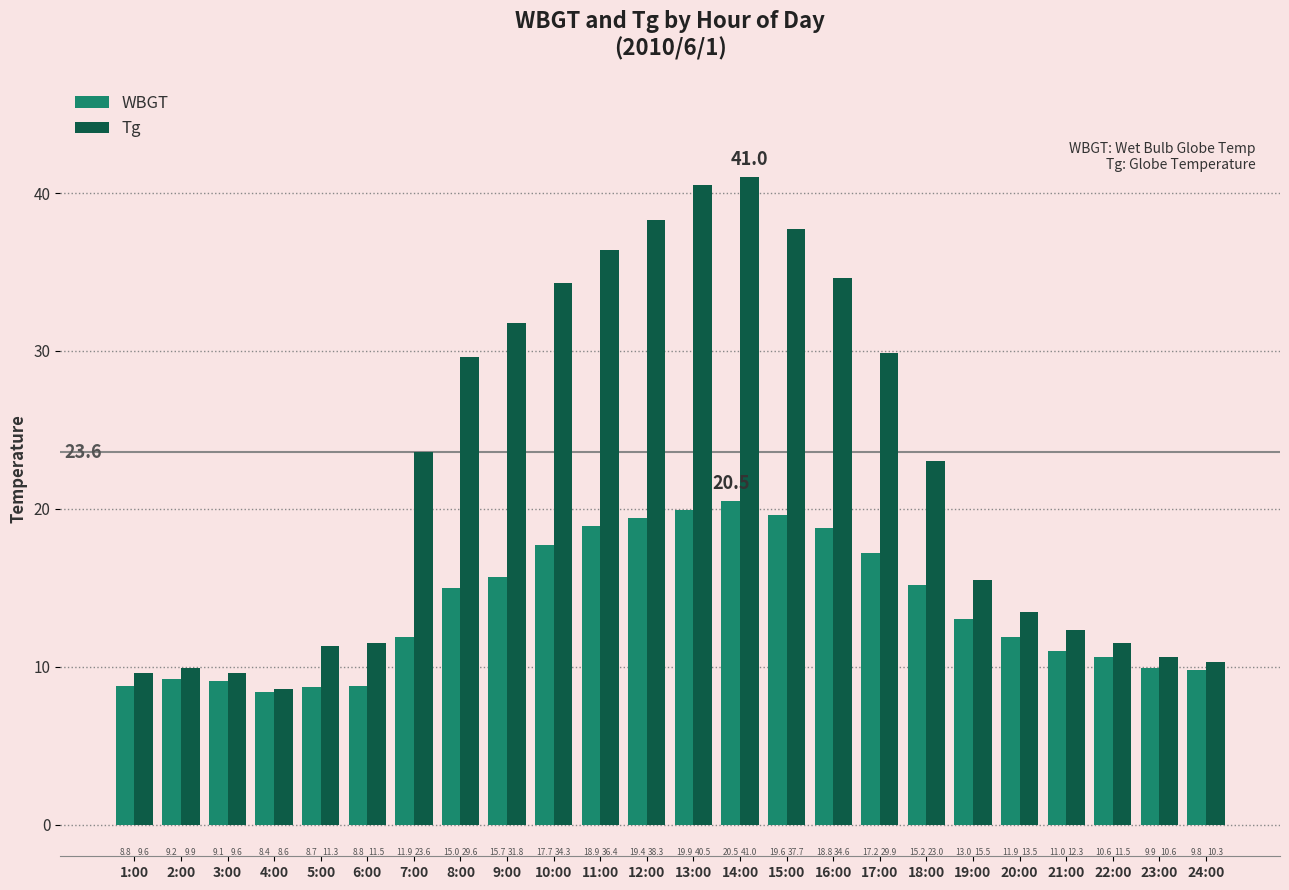

Where is Tg nearest to the value 24?

7:00